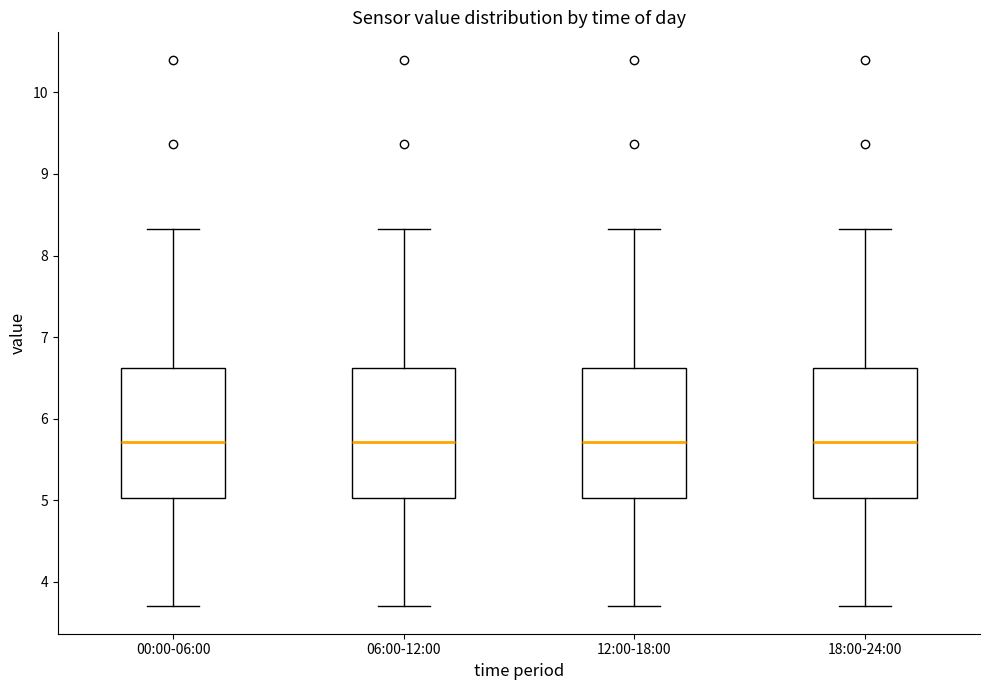

Where is the upper edge of the box for 18:00-24:00 on the y-axis? The values are not printed on the chart, so give them approximately, as read against the axis.

6.6